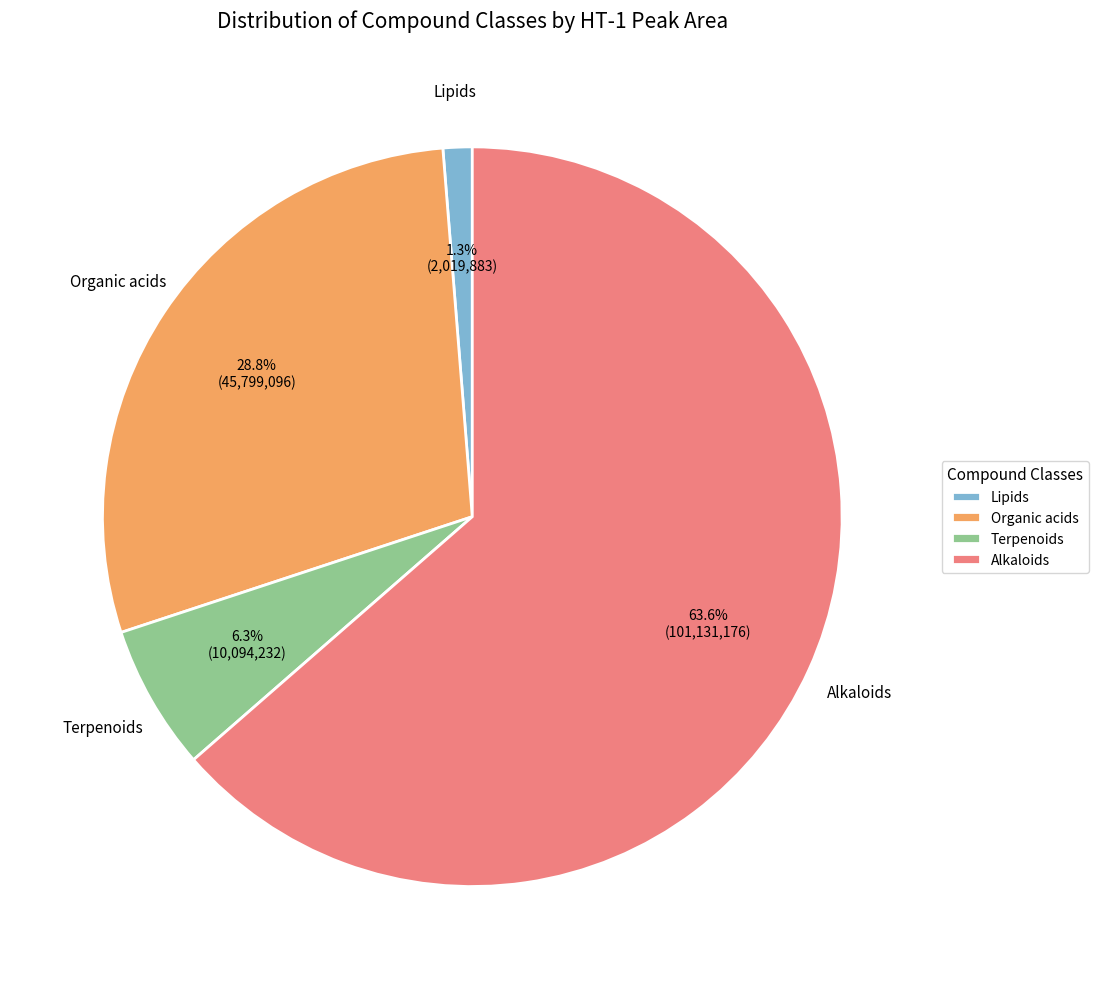

What percentage is the Terpenoids slice, to the nearest percent?

6%